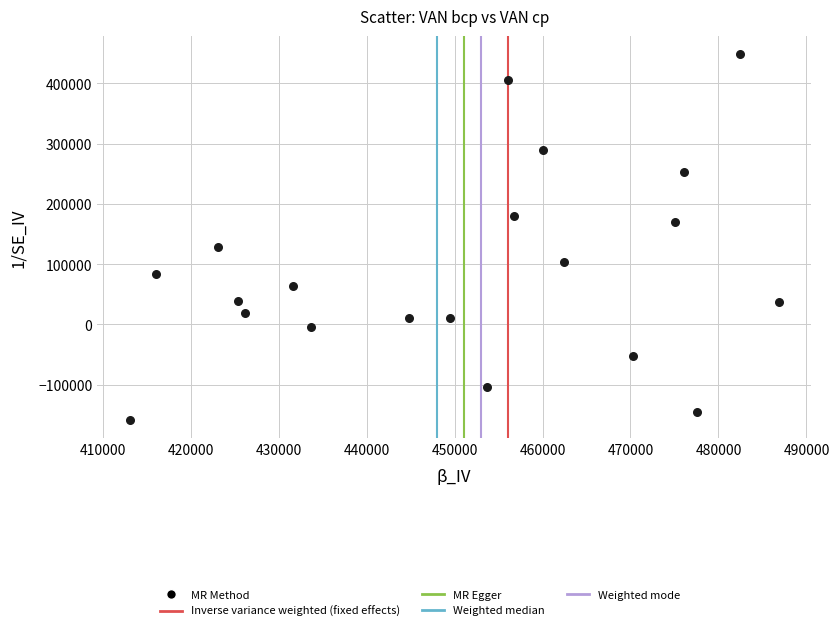

What is the range of X values (max minus min)?

73782.7